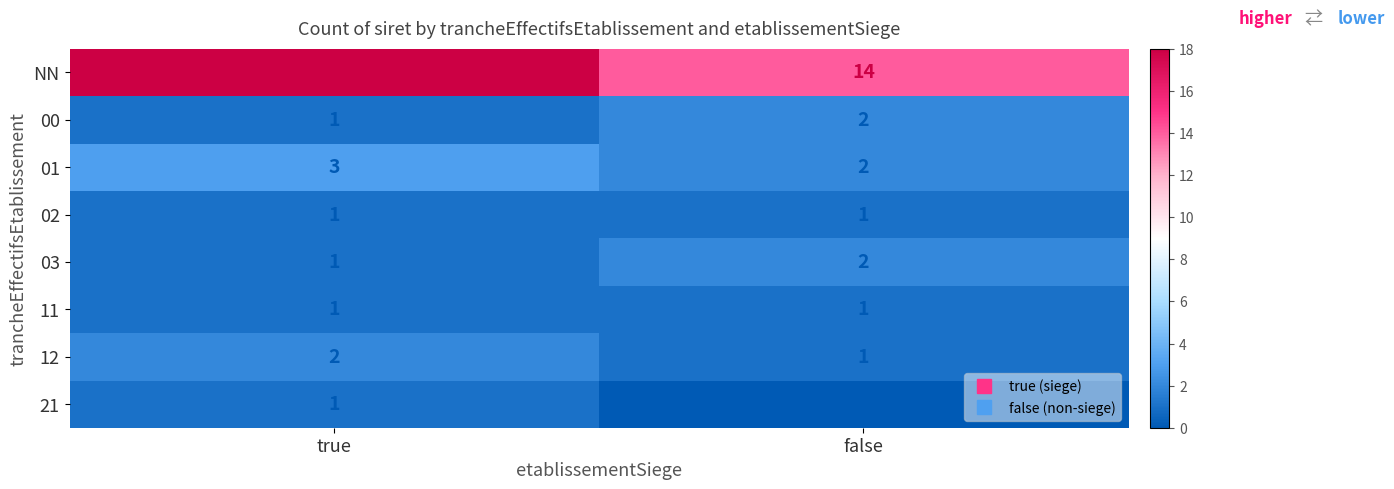

At which category does the chart reach its minimum across all series?

false